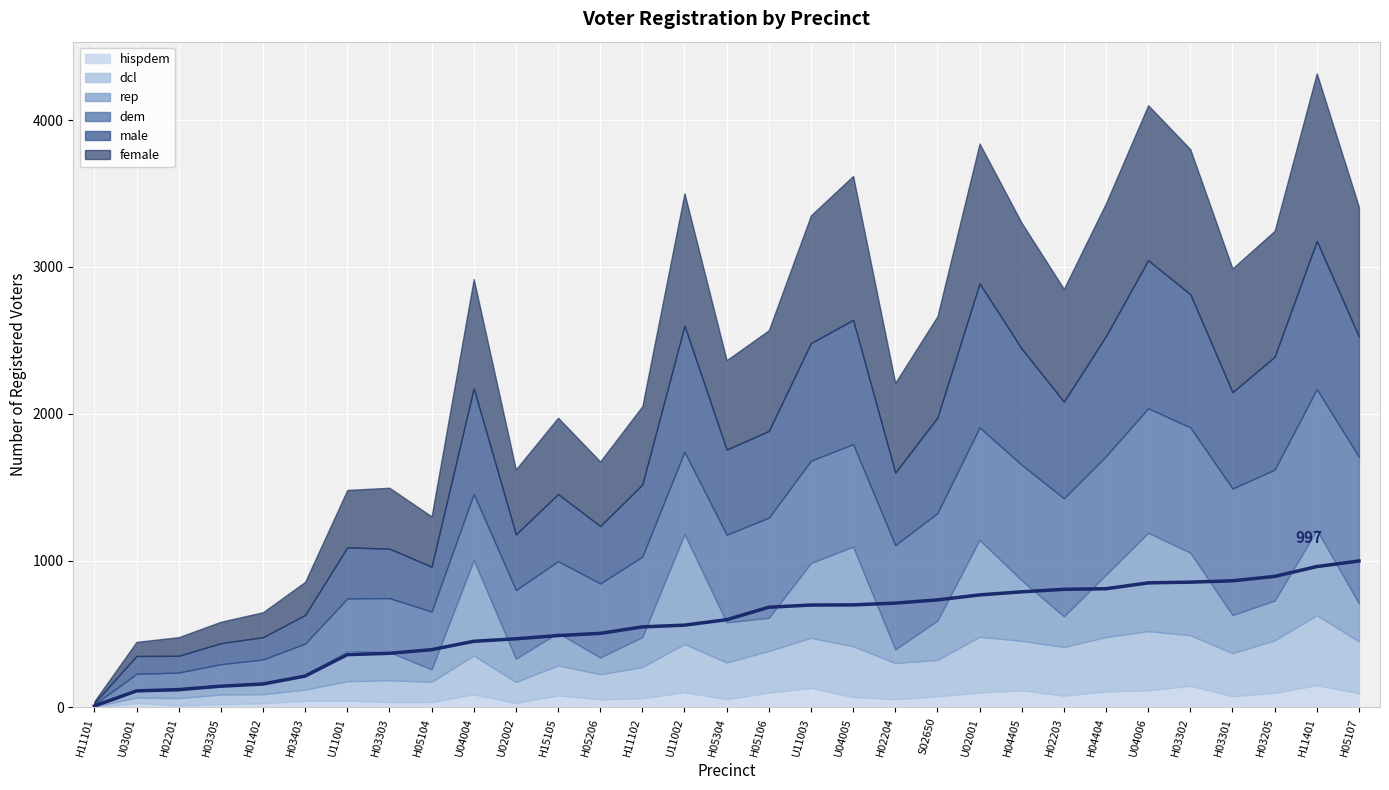

Which has a higher value, H05107 or U04006?

H05107